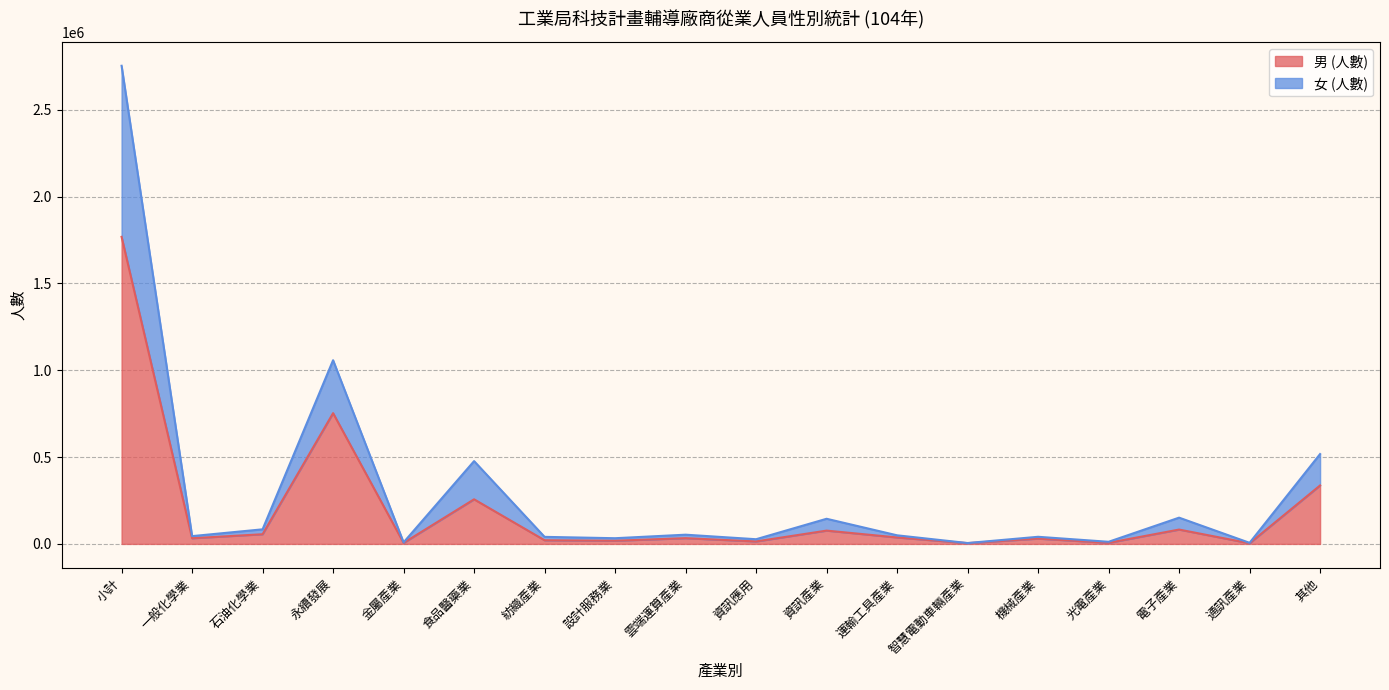

Count the number of data series in this chart.

2